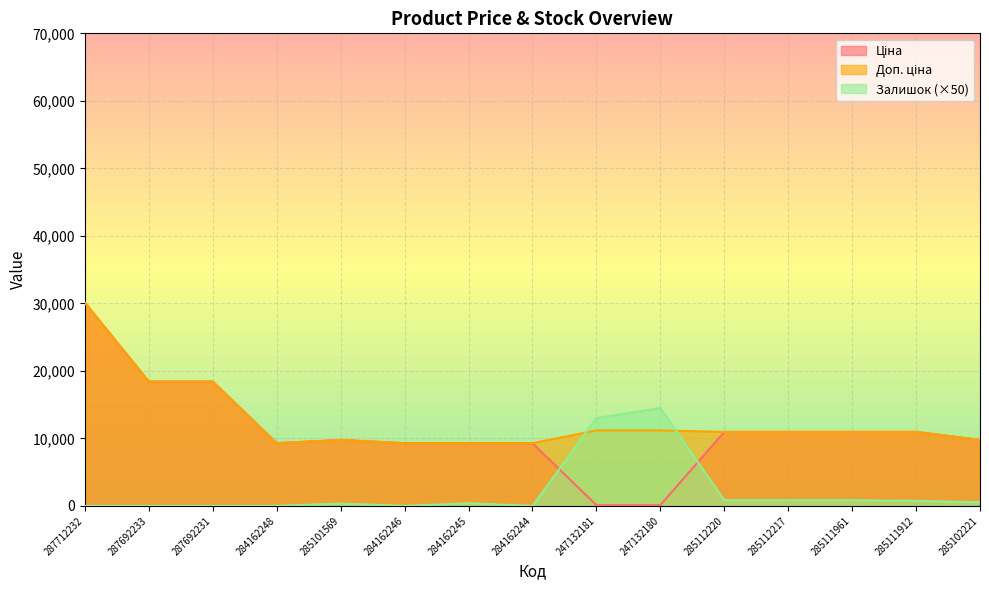

What is the spread (max minus min) of values at 287692231?

18420.9